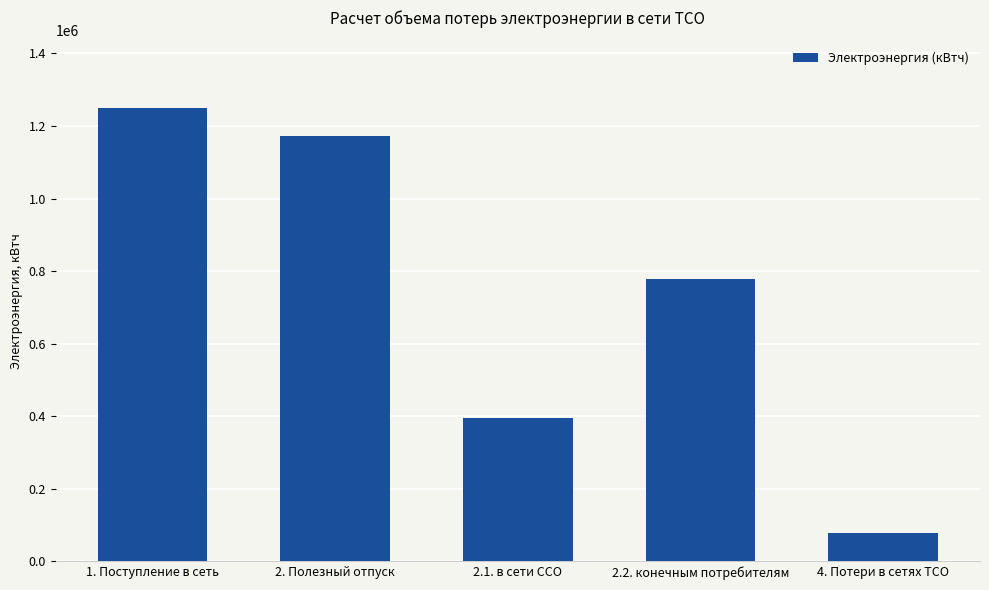

Reading left to right, extract all data points from this chart.

1. Поступление в сеть=1248614.8	2. Полезный отпуск=1171495.0	2.1. в сети ССО=394014.0	2.2. конечным потребителям=777481.0	4. Потери в сетях ТСО=77119.8